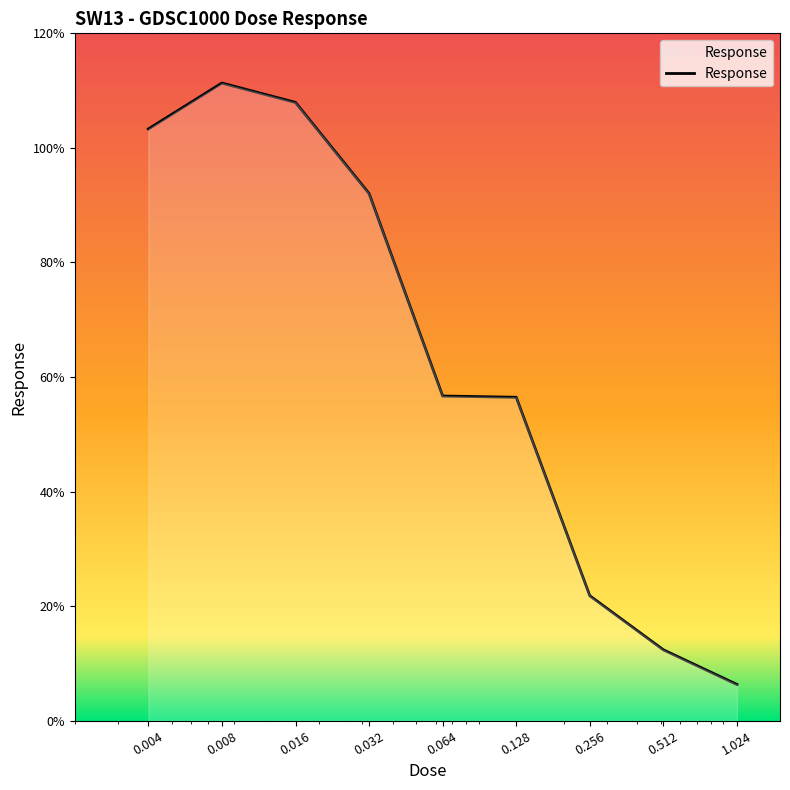

What is the maximum value shown in the chart?

111.3